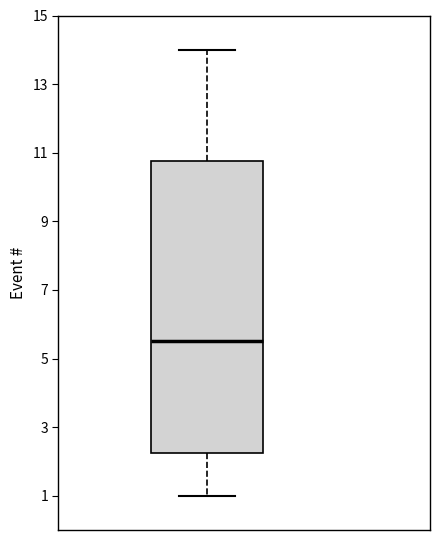

Read this box plot against the y-axis: the position of the median line, the range covered by the box, and the ends of both whiskers. The values are not printed on the chart, so give them approximately, as read against the axis.

median 5.6, box 2.2 to 10.8, whiskers 1.0 to 14.0